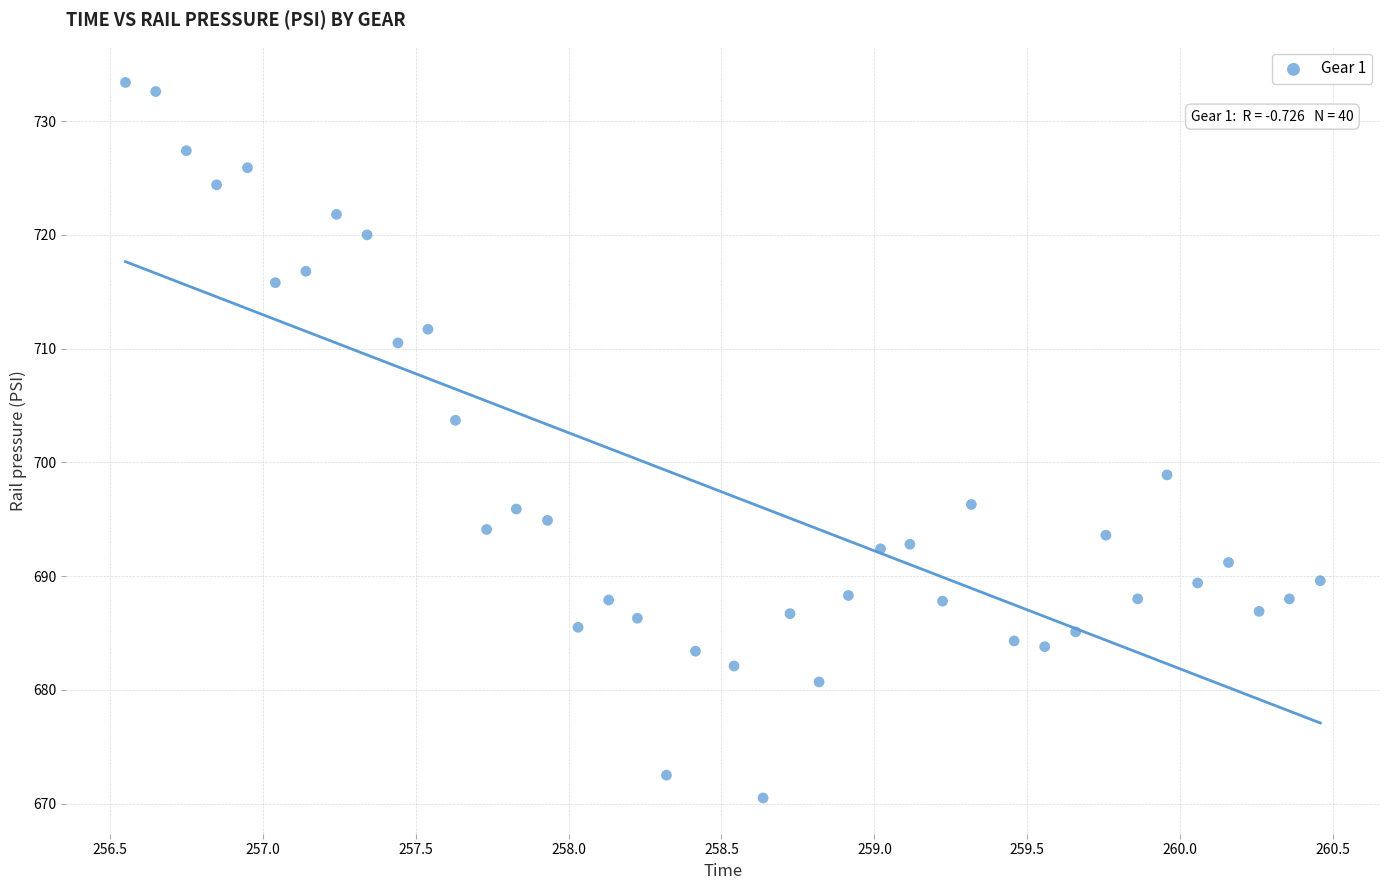

What is the range of Y values (max minus min)?

62.9